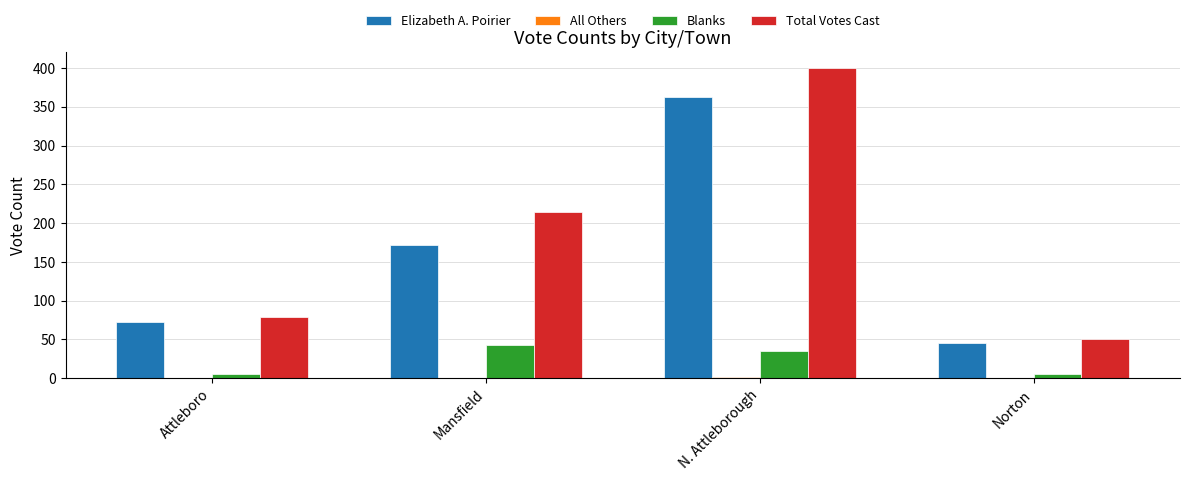

True or false: Total Votes Cast has a value of 215 at Mansfield.

True